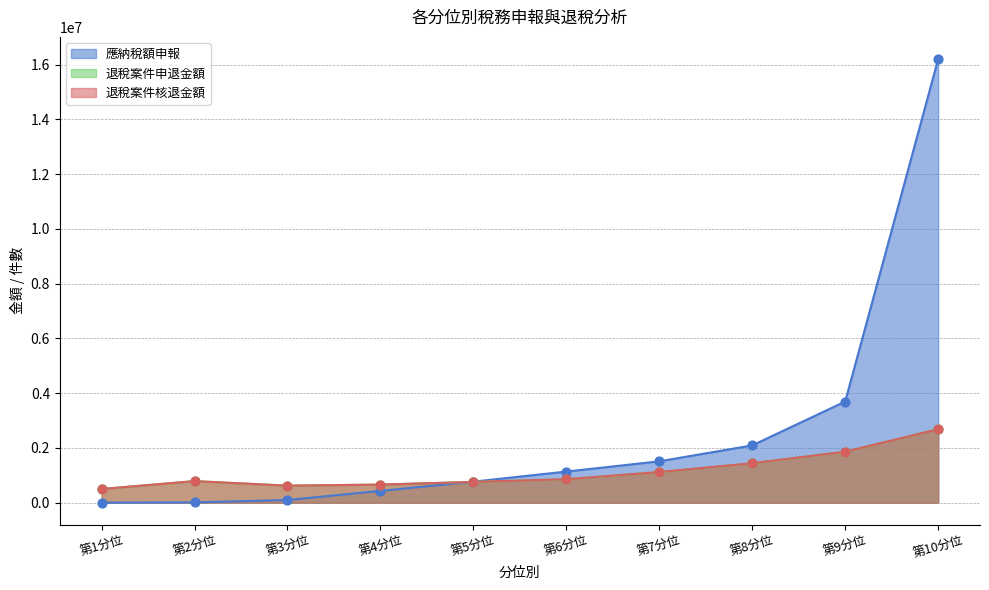

Which series has the largest total across all categories?

應納稅額申報